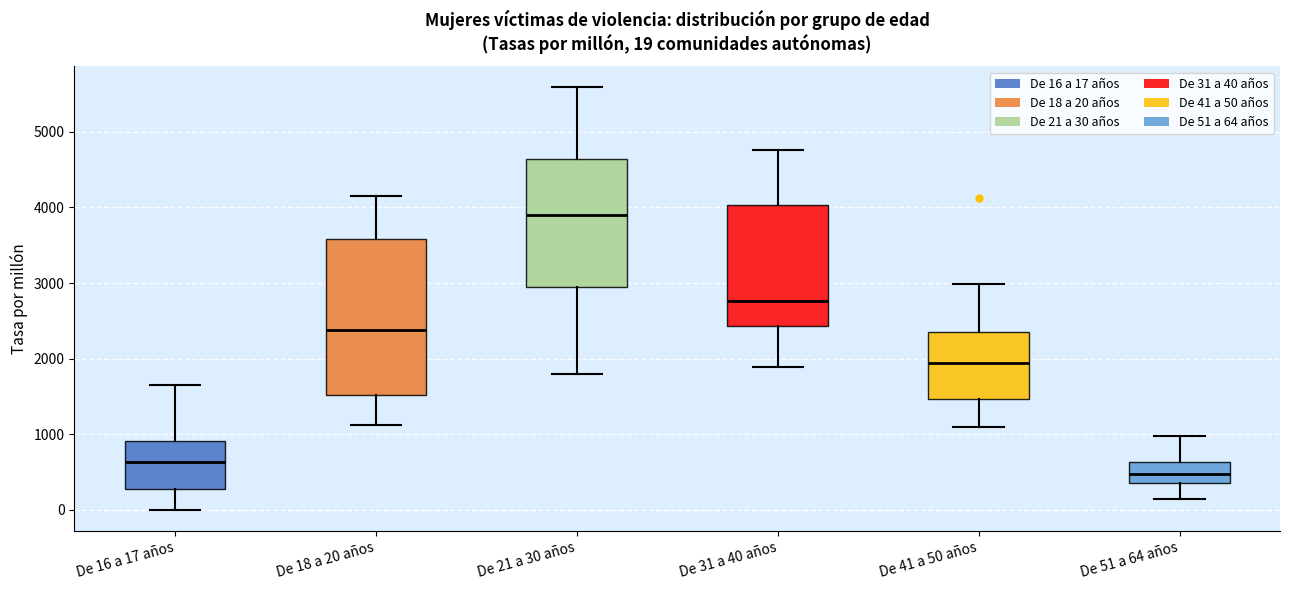

Which box's median line is the lowest?

De 51 a 64 años